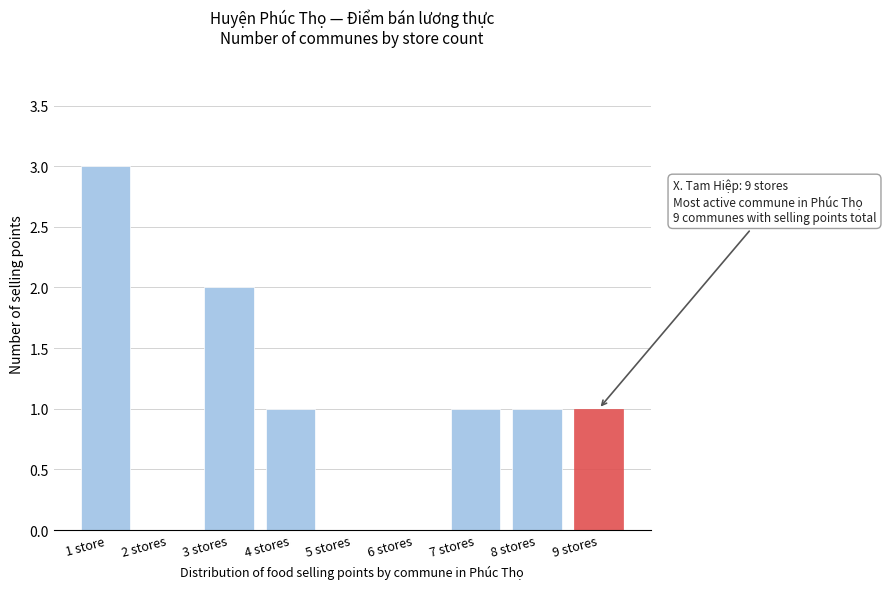

Reading left to right, extract all data points from this chart.

1 store=3	2 stores=0	3 stores=2	4 stores=1	5 stores=0	6 stores=0	7 stores=1	8 stores=1	9 stores=1